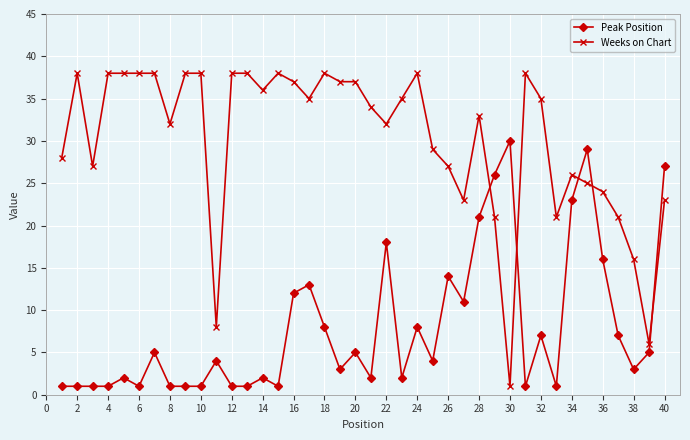

Which series has the largest range (max minus min)?

Weeks on Chart